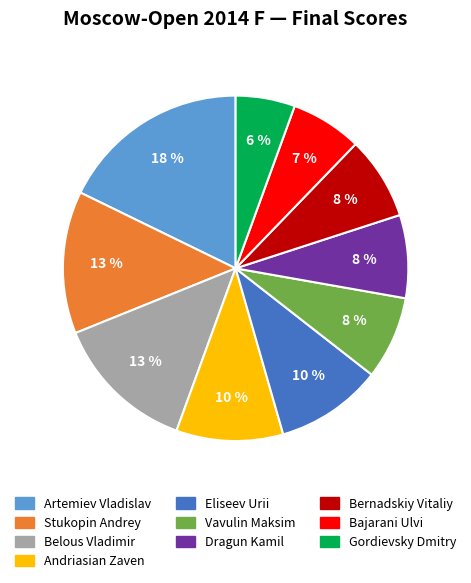

How much of the chart is everything except Vavulin Maksim?

92.2%